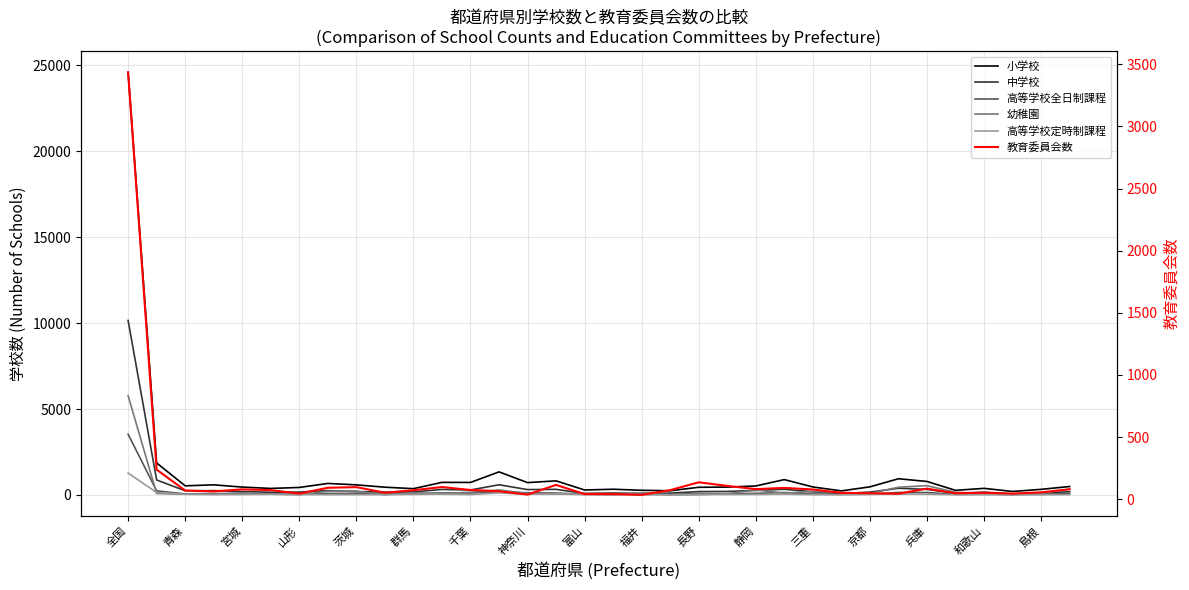

What is the spread (max minus min) of values at 19?

238